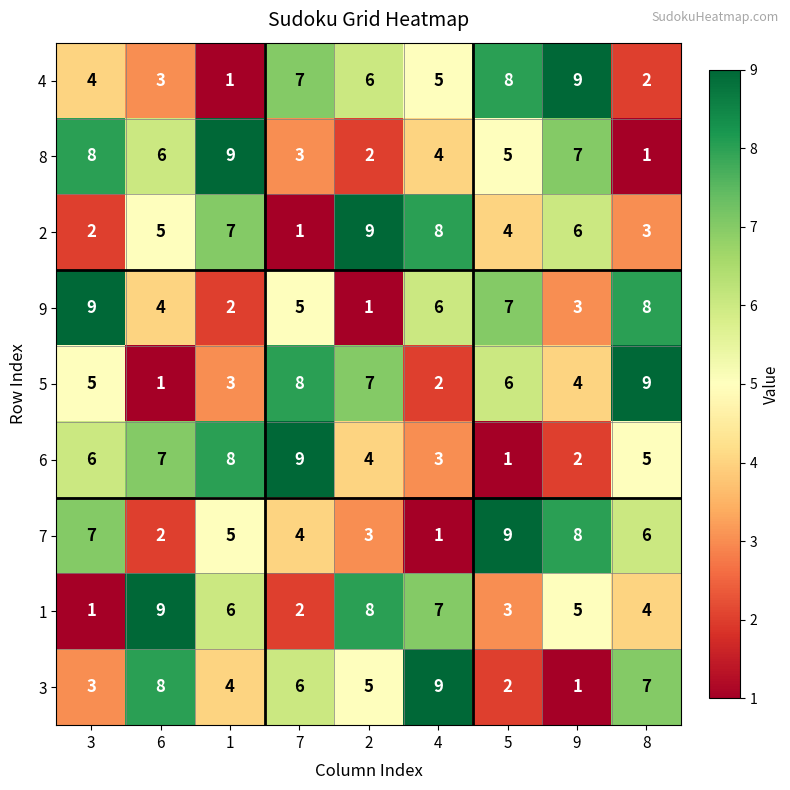

At which label does 8 first exceed 5?

3